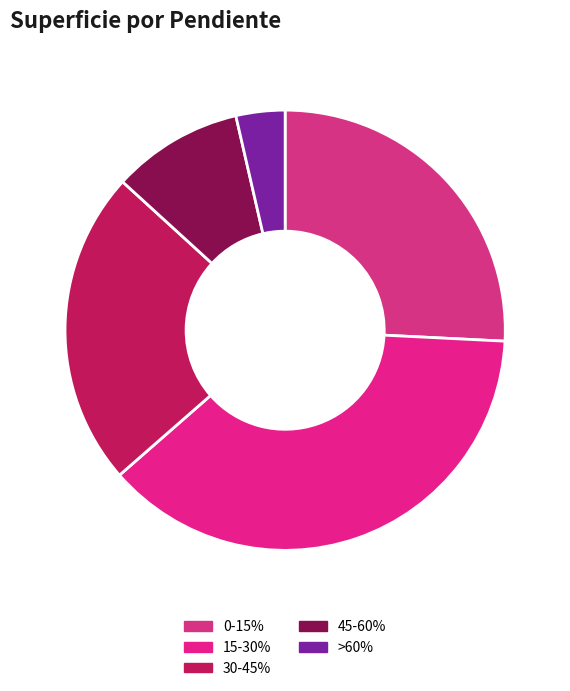

How much of the chart is everything except 45-60%?

90.4%